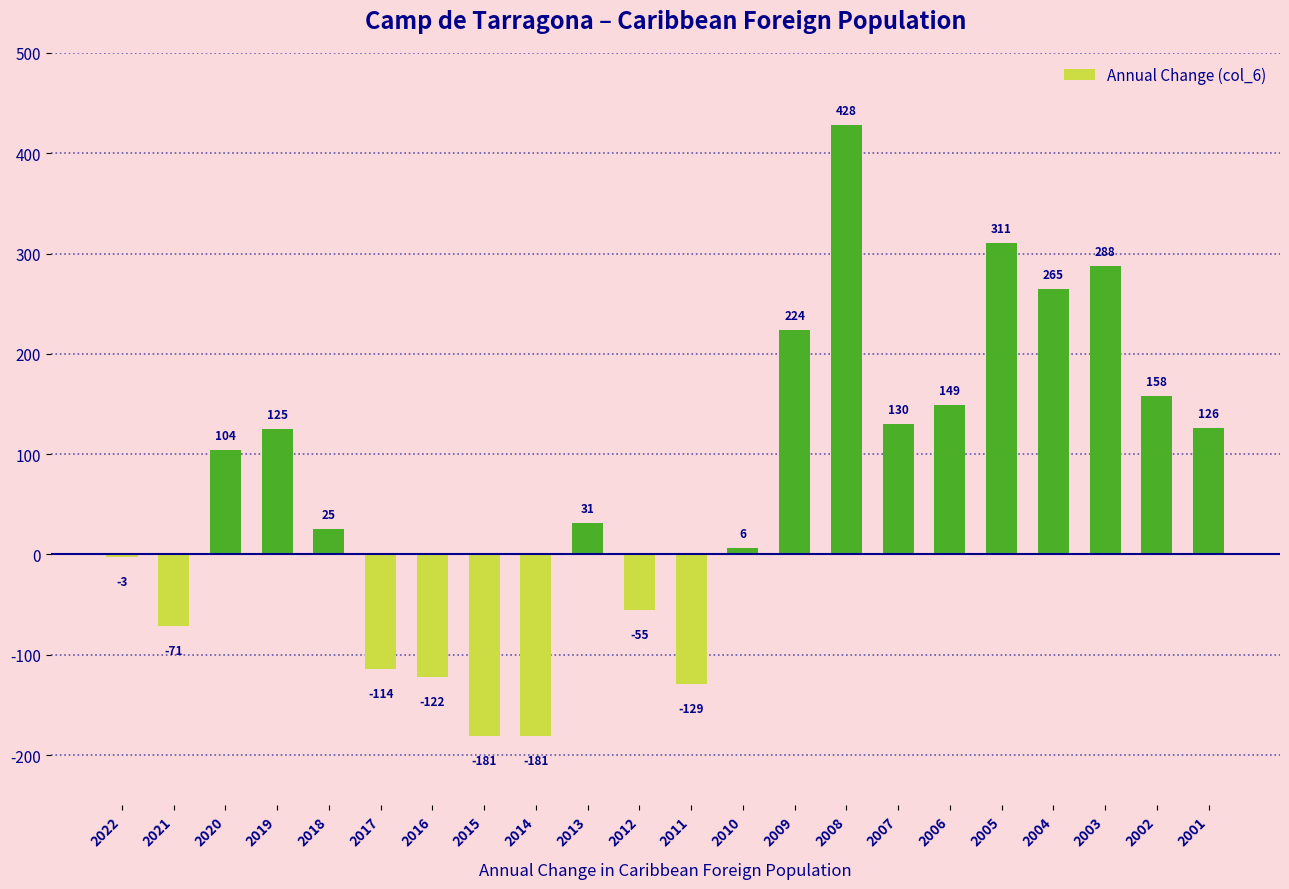

What is the difference between the second highest and second lowest values?

492